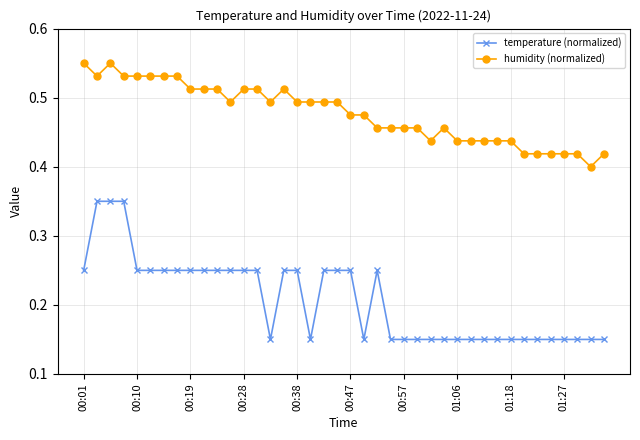

List the series in order of their peak value, lowest first.

temperature (normalized), humidity (normalized)